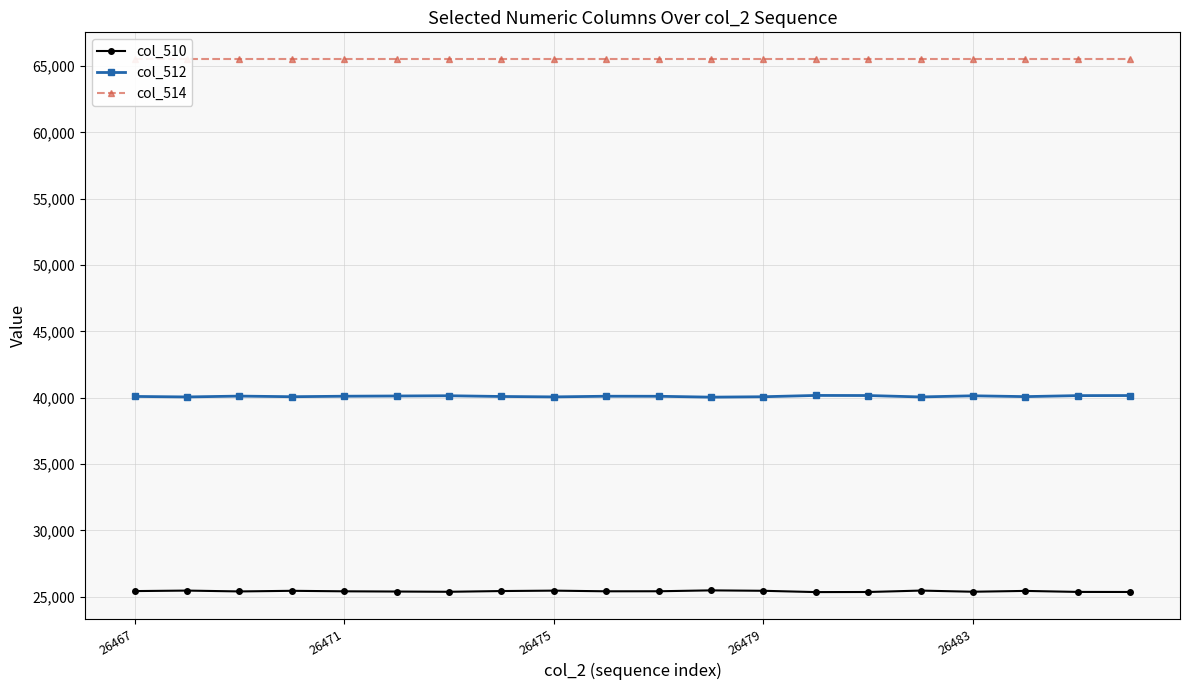

True or false: col_510 has more than 0 interior local peaks.

True